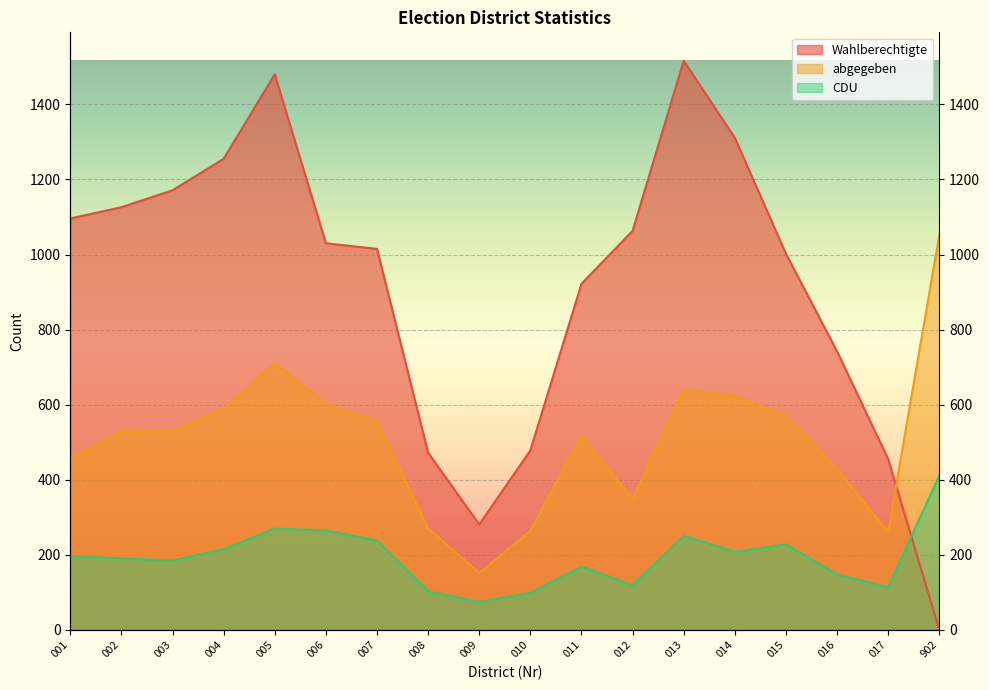

How many lines are shown in the chart?

3